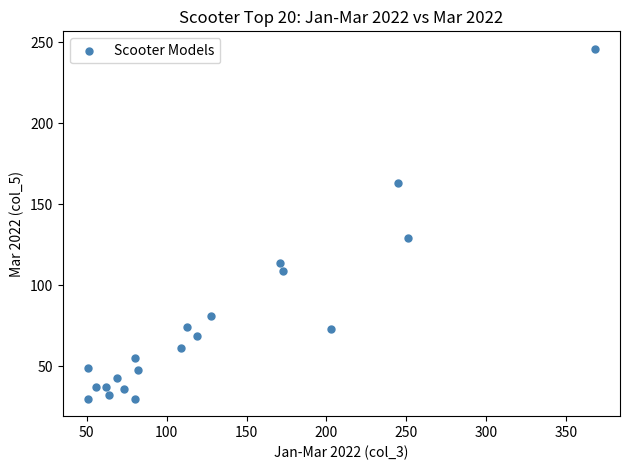

What Y value in the scatter plot is closest to 138?

129